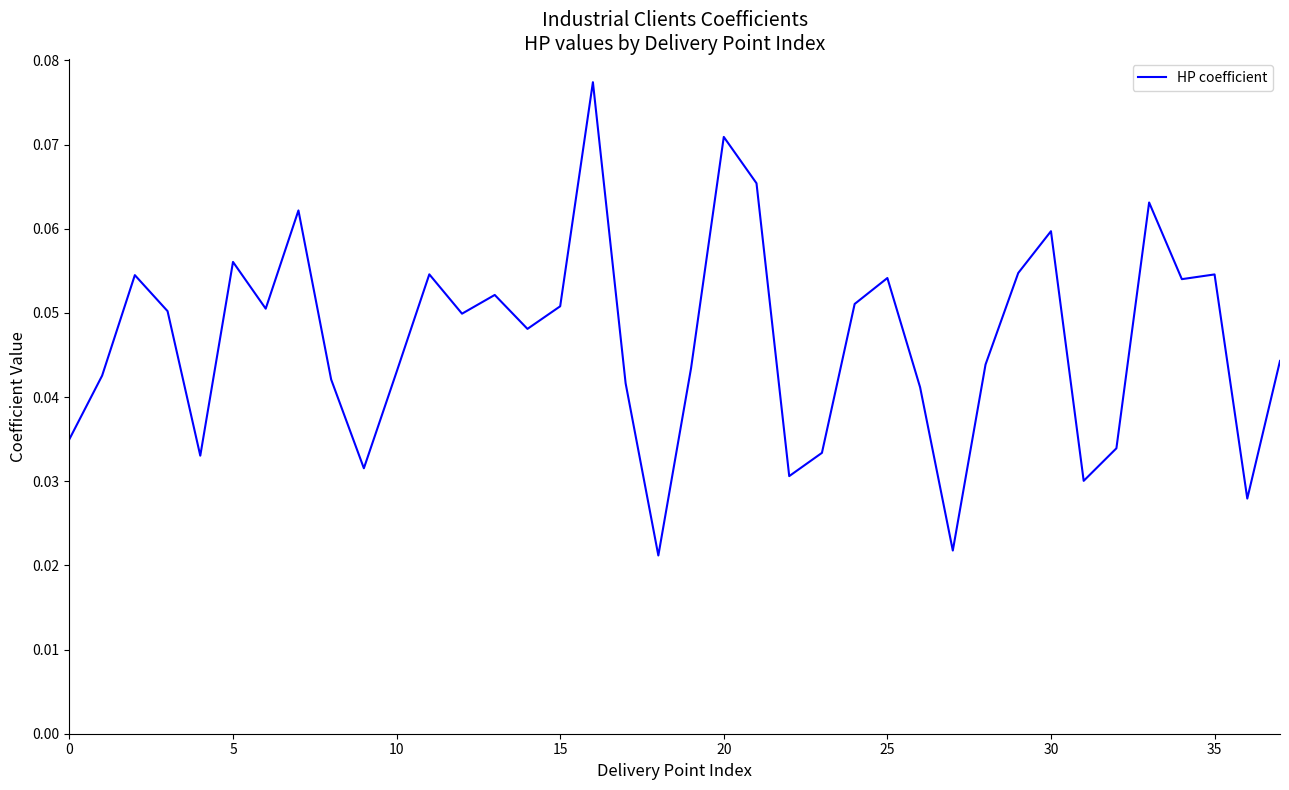

True or false: there are more than 0 points higher than both neighbors.

True